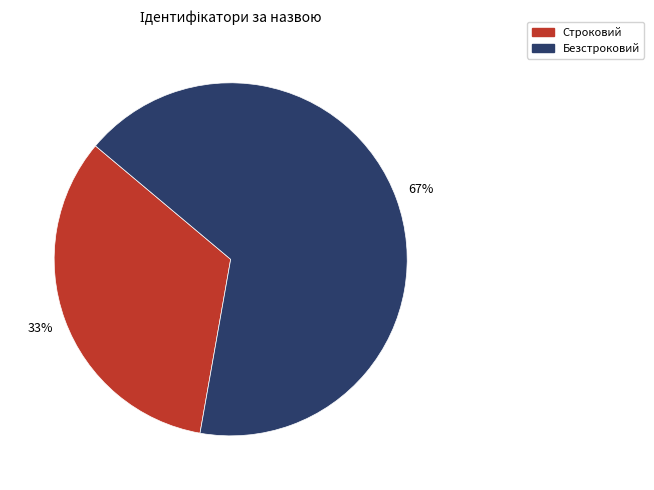

What is the ratio of the value at Безстроковий to the value at Строковий?

2.0